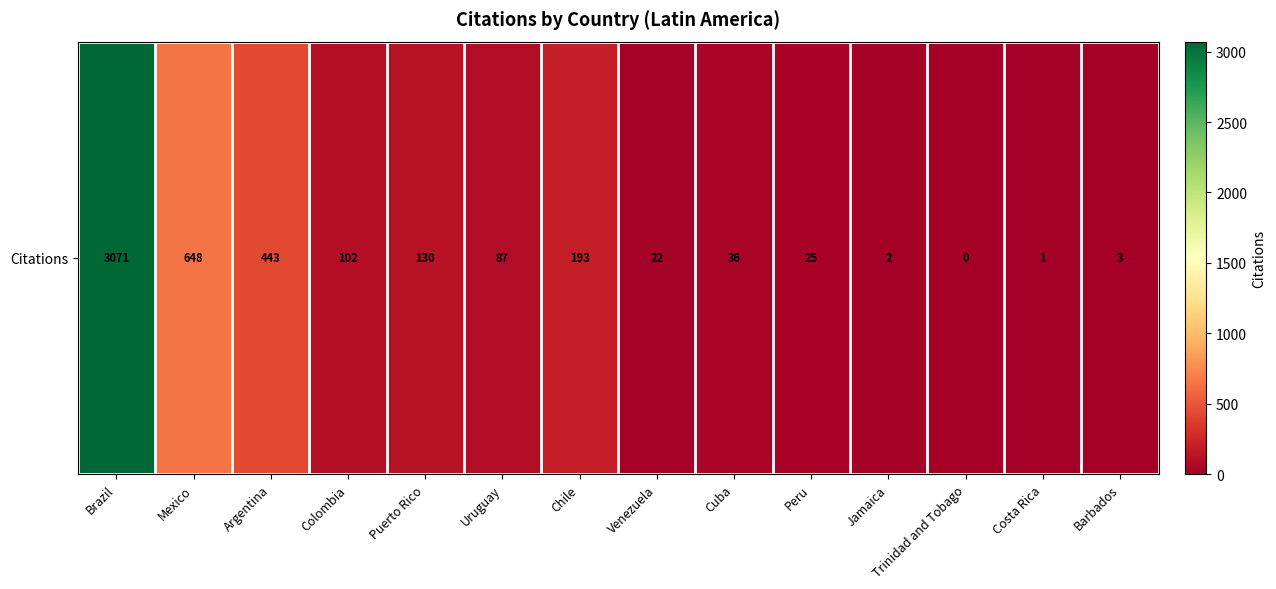

What is the sum of the values at Barbados and Costa Rica?

4